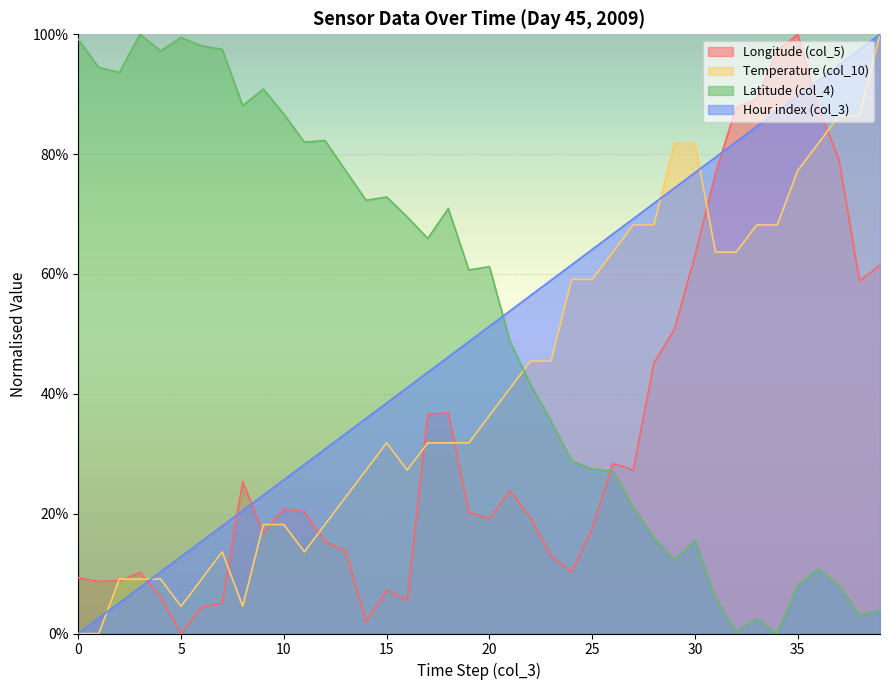

At which label does col_4 reach its minimum?

34